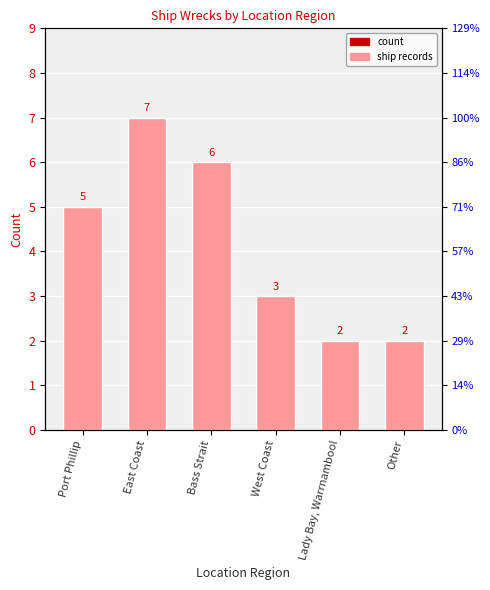

Rank the categories by value from highest to lowest.

East Coast, Bass Strait, Port Phillip, West Coast, Lady Bay, Warrnambool, Other